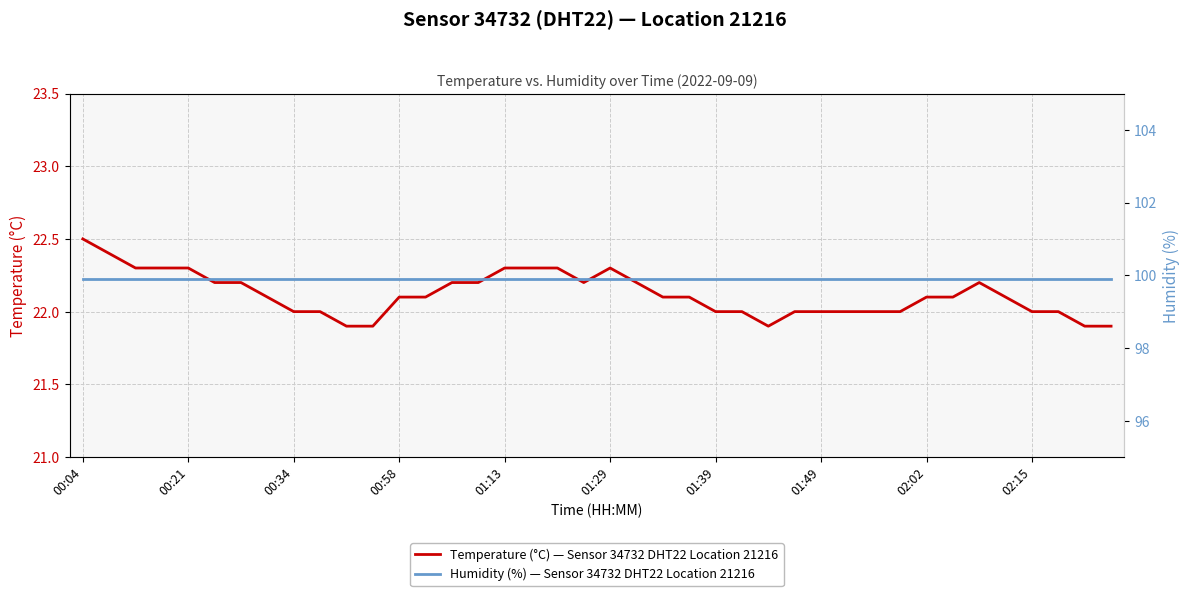

How many lines are shown in the chart?

2